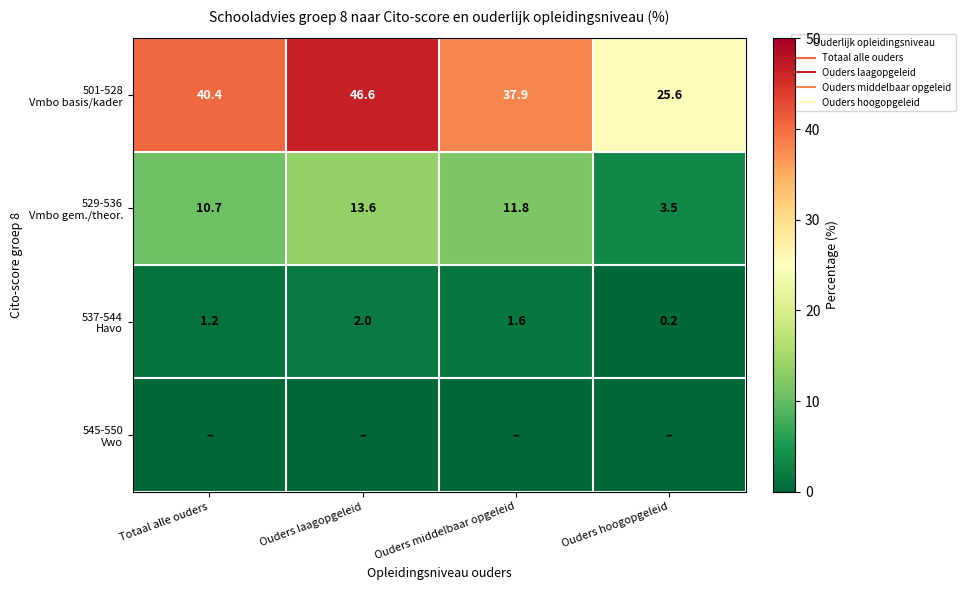

The value of 501-528 Vmbo basis/kader at Ouders hoogopgeleid is 44.2. True or false?

False